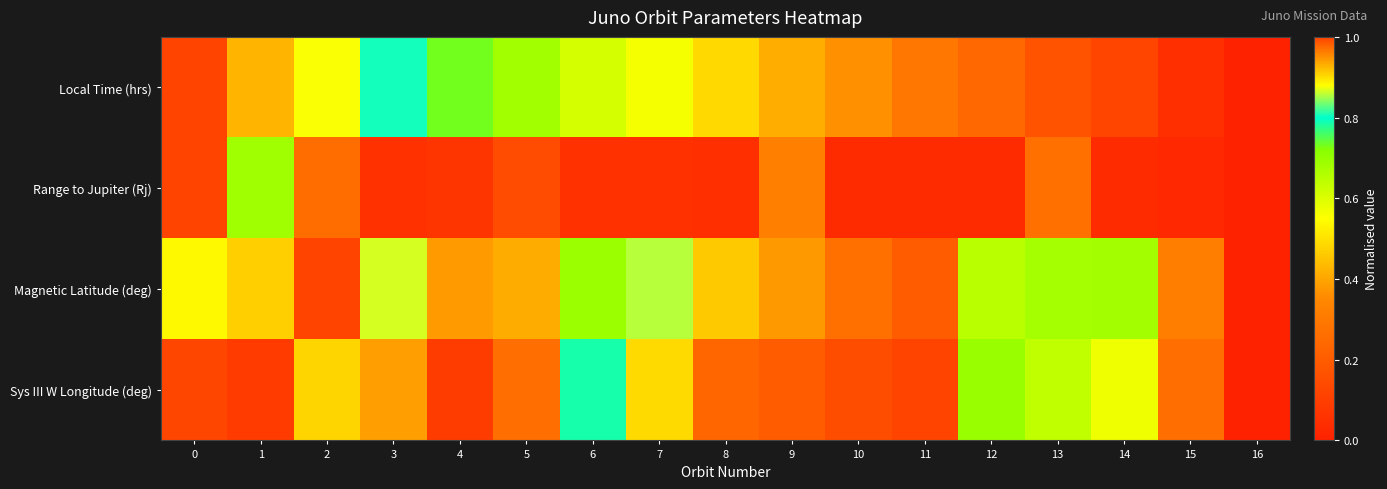

Reading left to right, transcribe all the data shown in this chart.

Local Time (hrs): 0=1.0	1=0.9	2=0.9	3=0.8	4=0.7	5=0.7	6=0.6	7=0.6	8=0.5	9=0.4	10=0.4	11=0.3	12=0.2	13=0.2	14=0.1	15=0.0	16=0.0
Range to Jupiter (Rj): 0=1.0	1=0.7	2=0.3	3=0.1	4=0.1	5=0.1	6=0.1	7=0.1	8=0.0	9=0.3	10=0.0	11=0.0	12=0.0	13=0.3	14=0.0	15=0.0	16=0.0
Magnetic Latitude (deg): 0=0.5	1=0.5	2=1.0	3=0.9	4=0.4	5=0.4	6=0.7	7=0.9	8=0.5	9=0.4	10=0.3	11=0.2	12=0.7	13=0.7	14=0.7	15=0.3	16=0.0
Sys III W Longitude (deg): 0=0.1	1=0.1	2=0.5	3=0.4	4=0.1	5=1.0	6=0.8	7=0.5	8=0.2	9=0.2	10=0.1	11=1.0	12=0.7	13=0.6	14=0.6	15=0.3	16=0.0